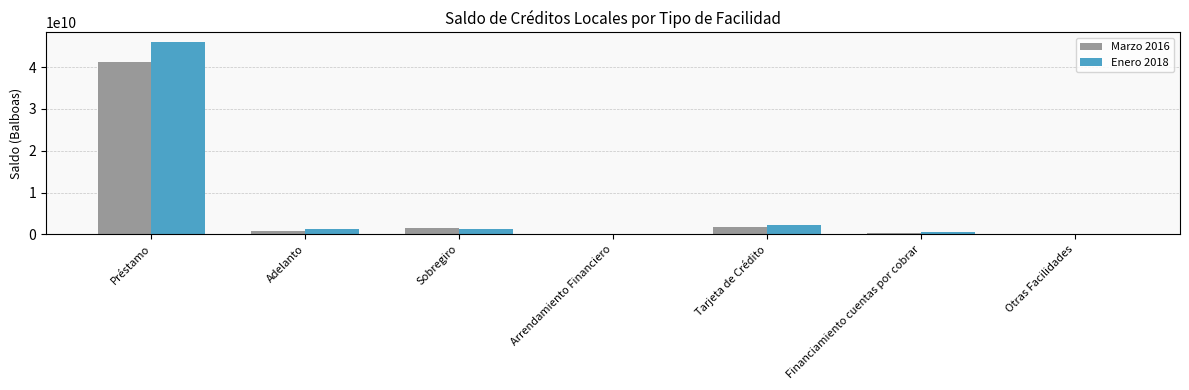

What is the greatest value displayed?

45981276101.6